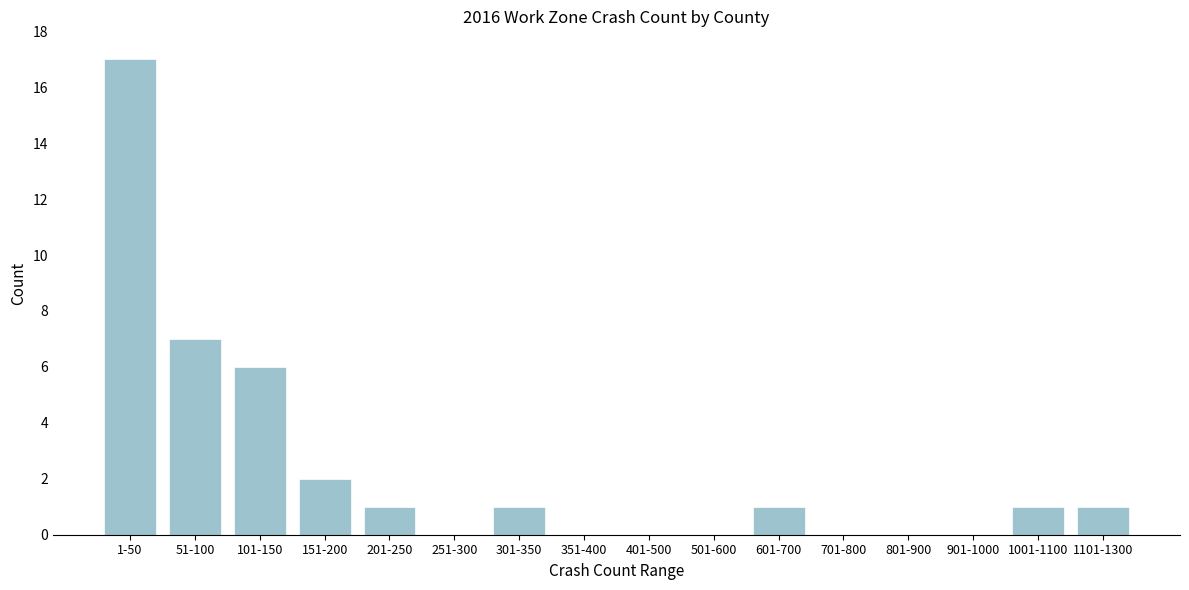

Reading right to left, what are all the values shown in this chart?

1101-1300=1	1001-1100=1	901-1000=0	801-900=0	701-800=0	601-700=1	501-600=0	401-500=0	351-400=0	301-350=1	251-300=0	201-250=1	151-200=2	101-150=6	51-100=7	1-50=17